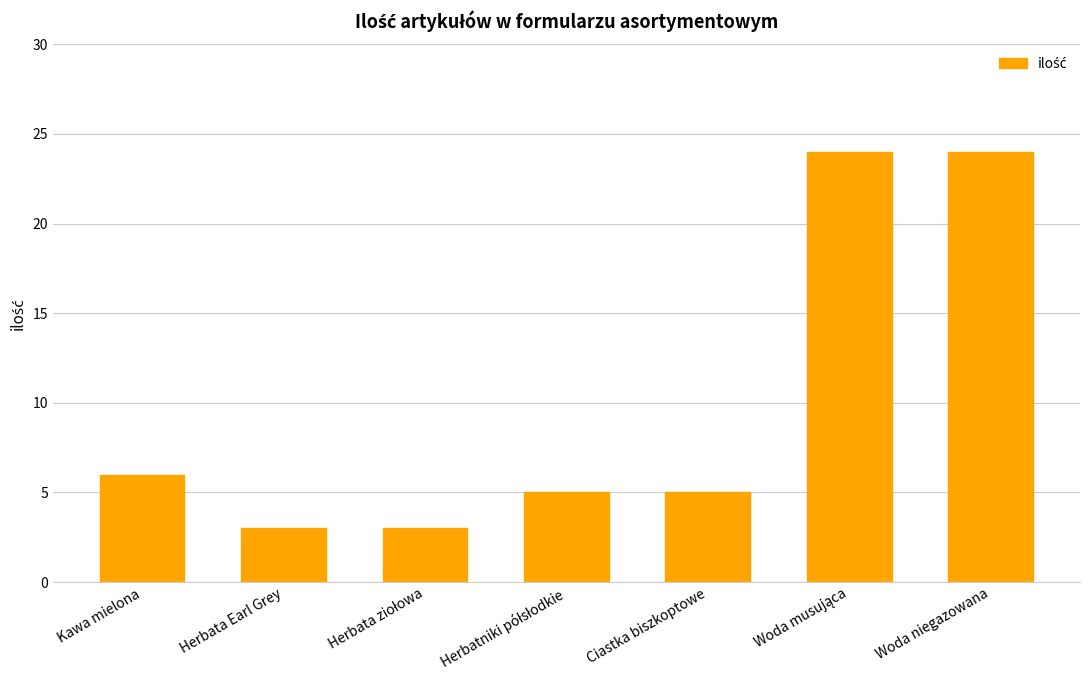

Is it true that the value at Herbata Earl Grey is 1?

False